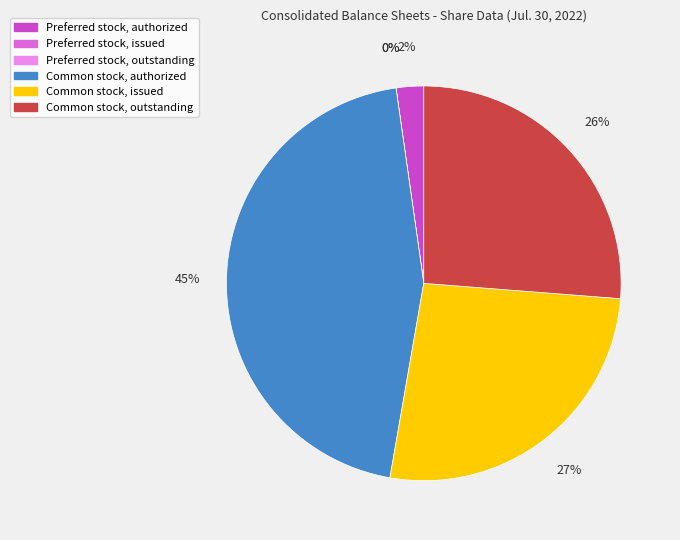

What percentage is NOT represented by Preferred stock, authorized?

97.7%